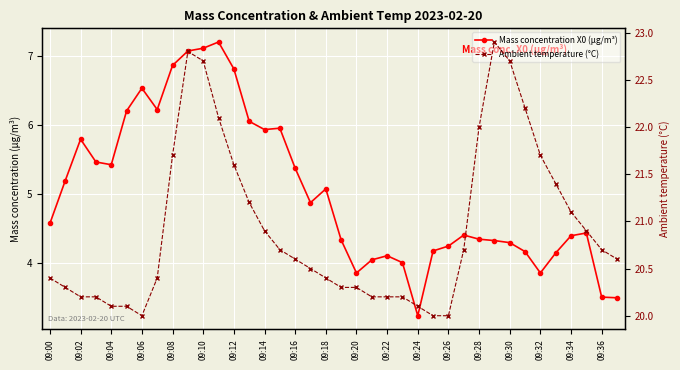

What is the difference between the highest and lowest values at 09:34?

15.6